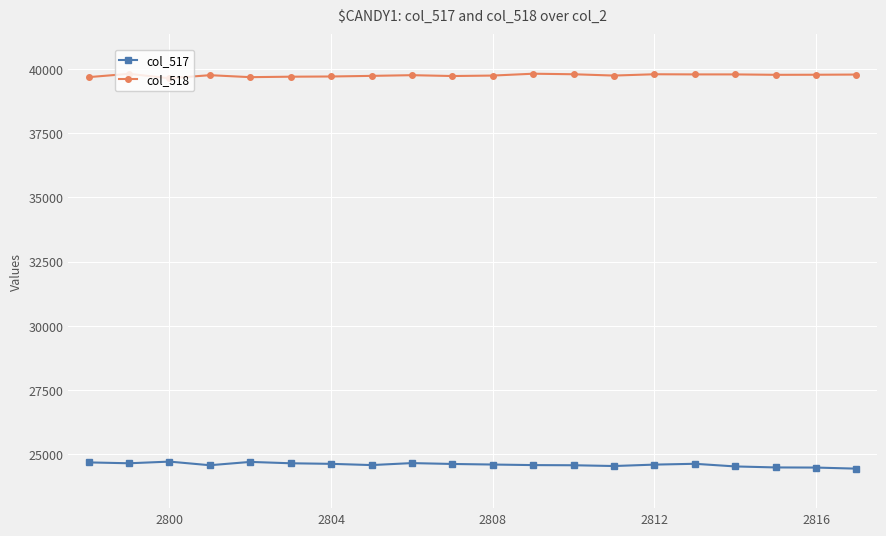

True or false: col_518 has more than 2 interior local peaks.

True